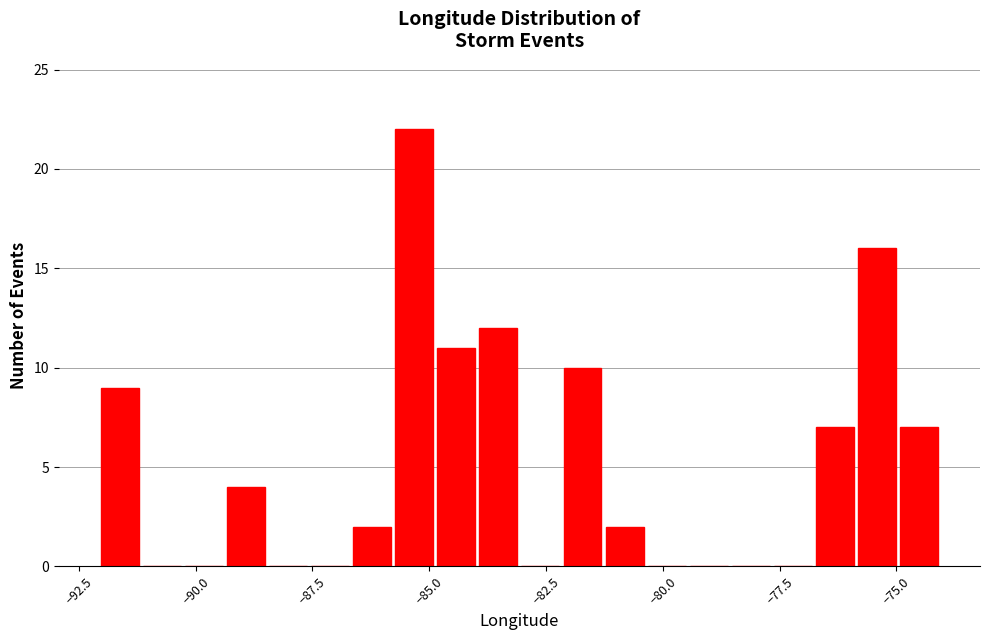

Around what value on the x-axis is the tallest bar? Give the approximate position of its centre, as read against the axis.

-85.5